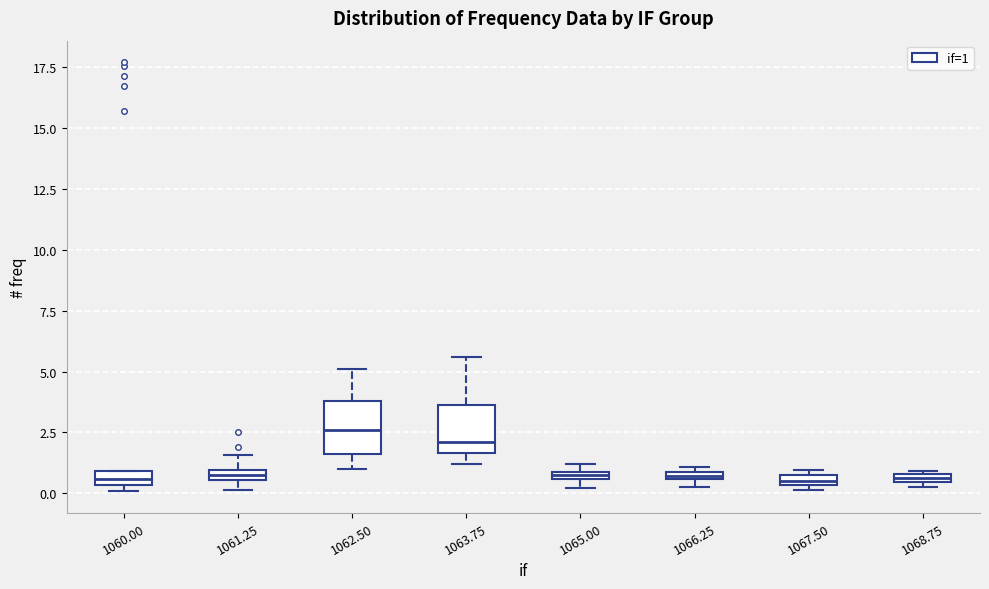

Where is the lower edge of the box at x = 1068.75 on the y-axis? The values are not printed on the chart, so give them approximately, as read against the axis.

0.5